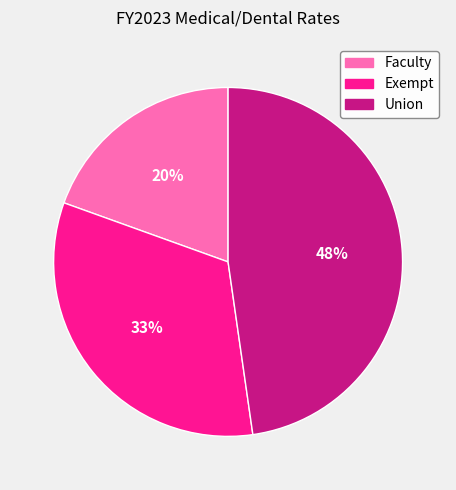

Which category has the smallest portion of the pie?

Faculty